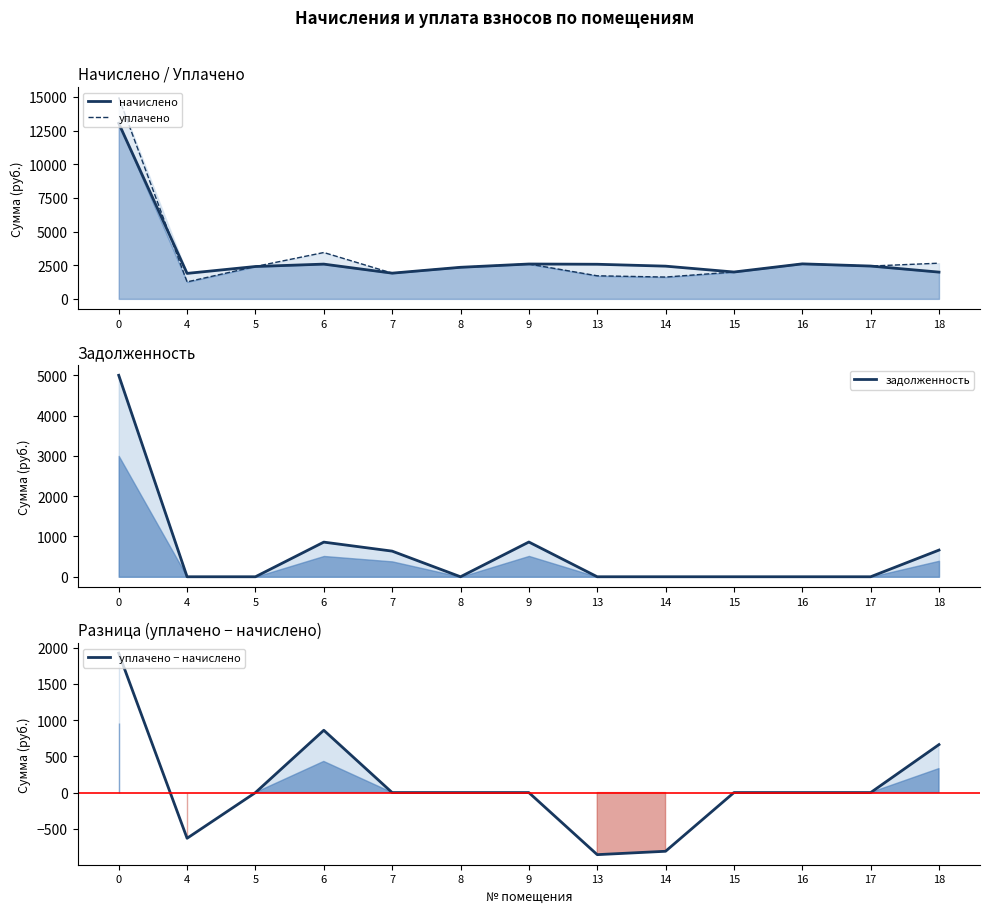

Which series has the largest total across all categories?

уплачено